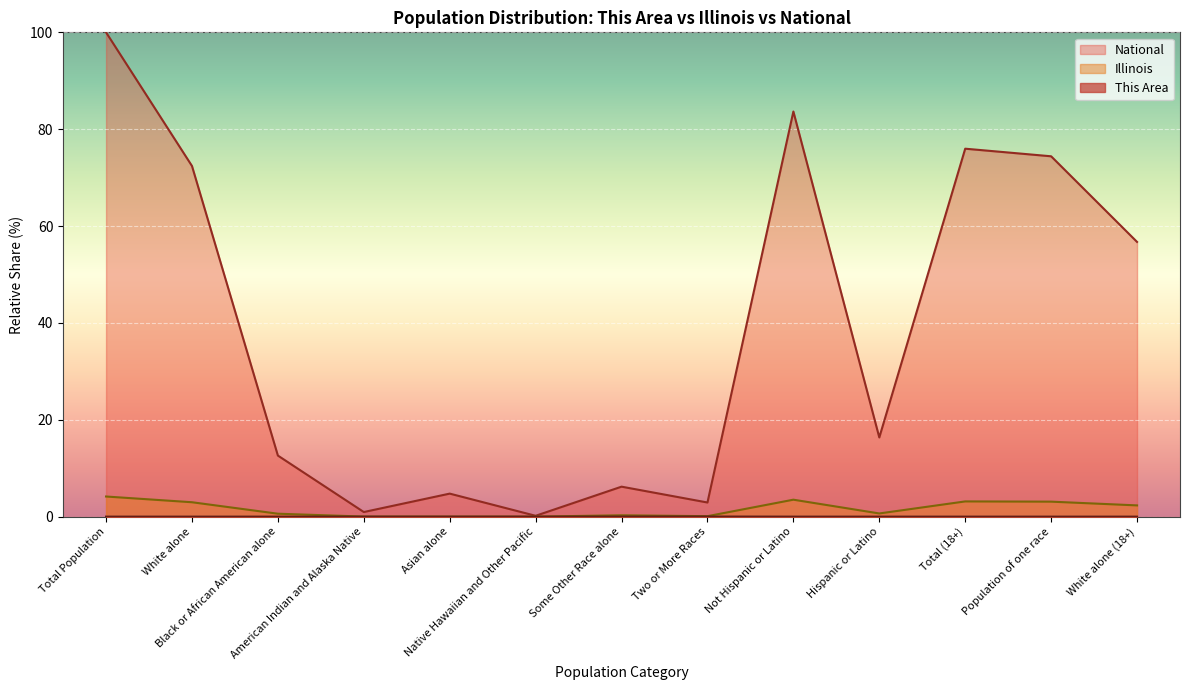

Which category has the highest value across all series?

Total Population